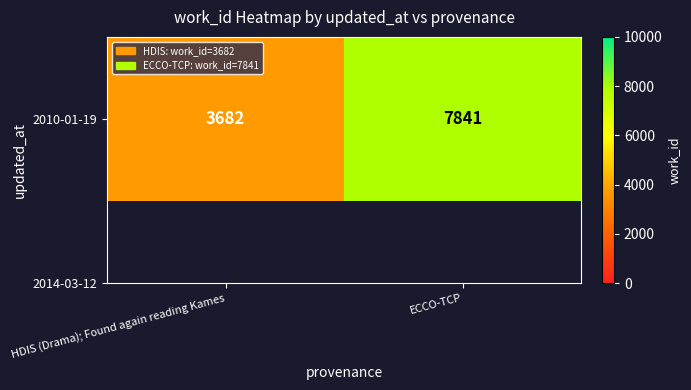

What is the change in value from HDIS (Drama); Found again reading Kames to ECCO-TCP?

+4159